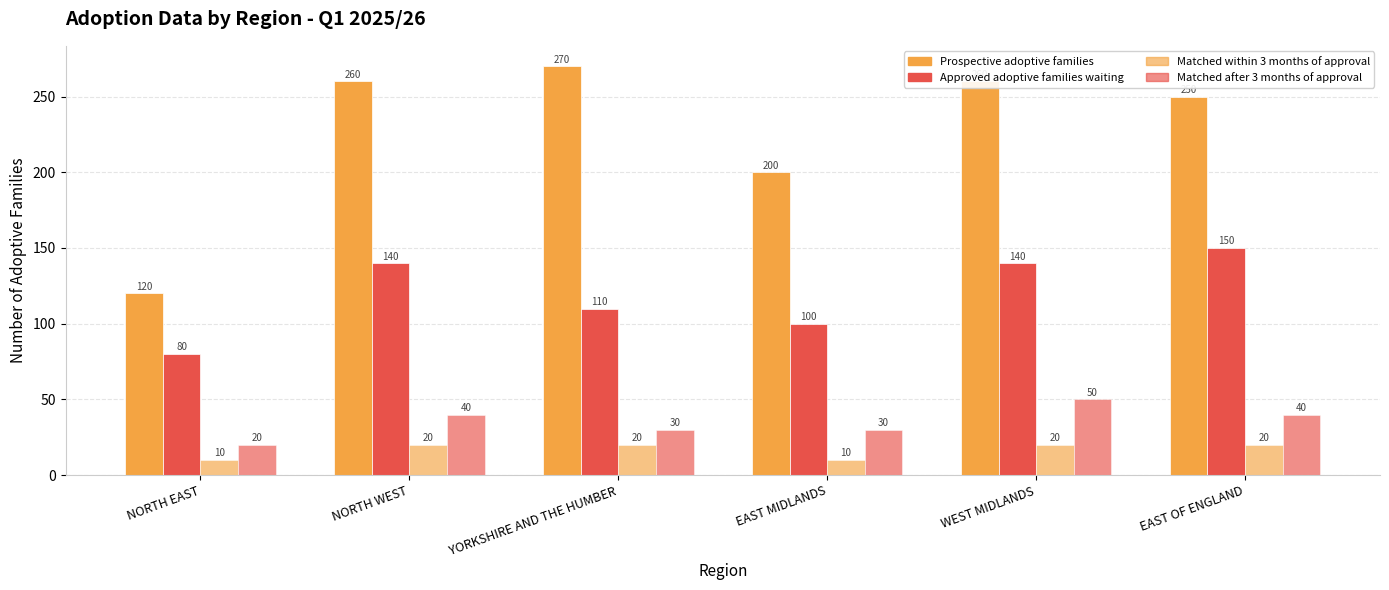

Is it true that within 3 months of approval in 2025/26 equals 20 at NORTH WEST?

True